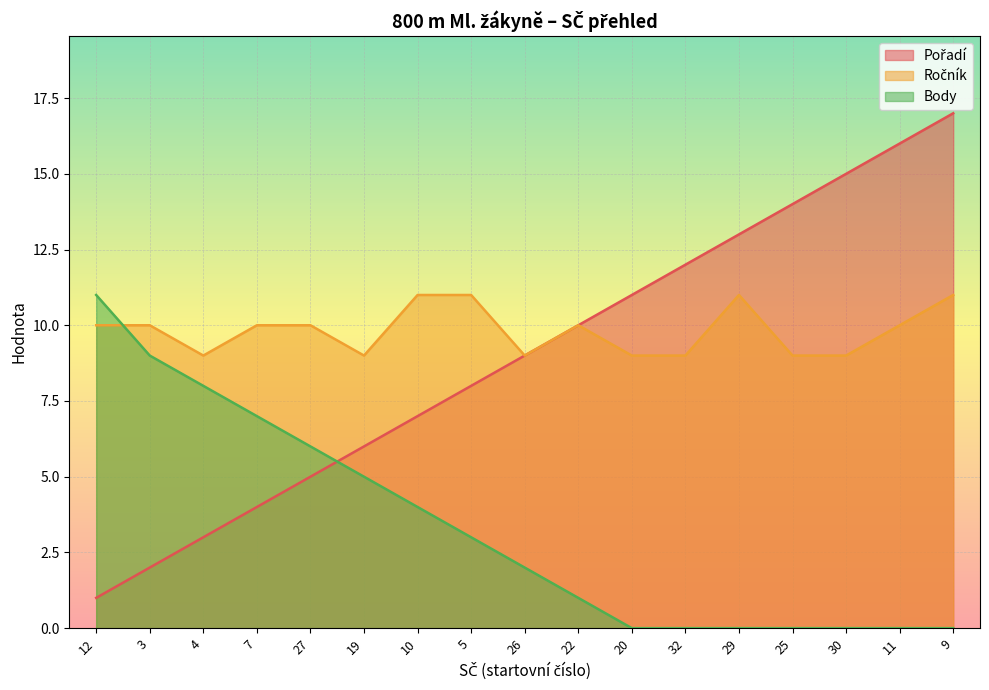

True or false: Body has a value of 7 at 7.

True